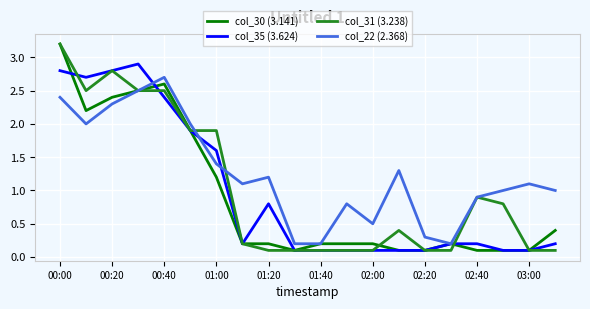

What is the average value of the col_31 (3.238) series?

1.0